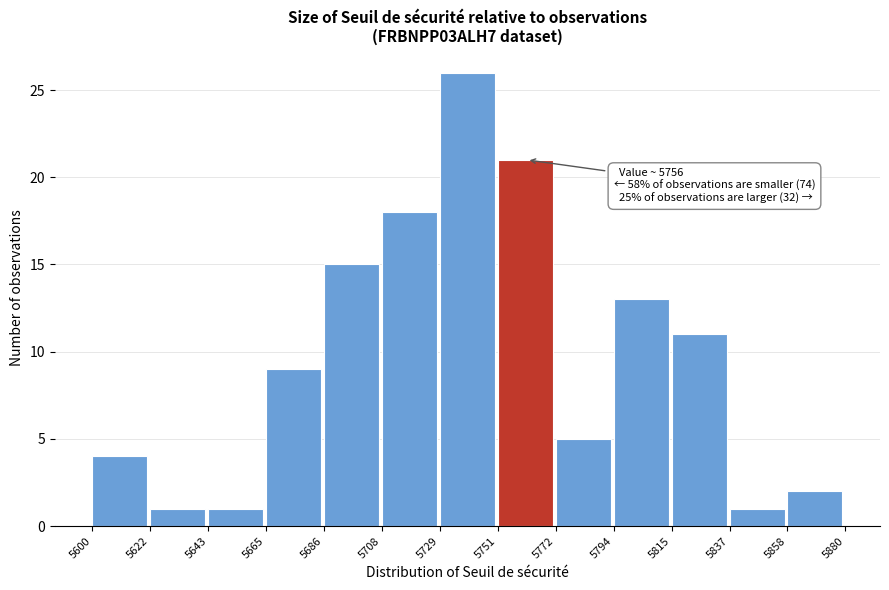

Which range on the x-axis has the tallest bar?

5729 to 5751